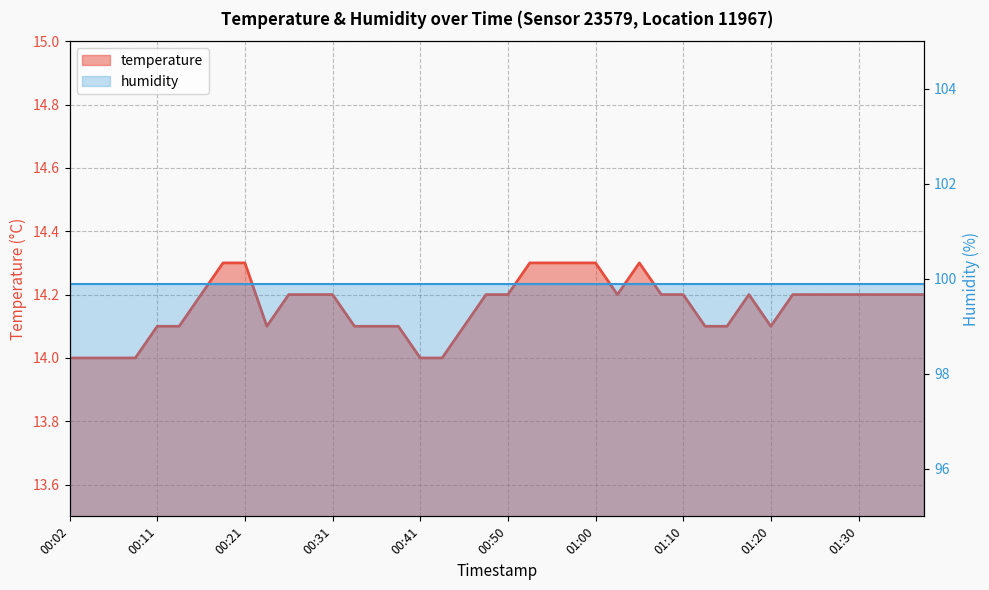

What is the sum of the values at 00:48 and 00:14?

28.3